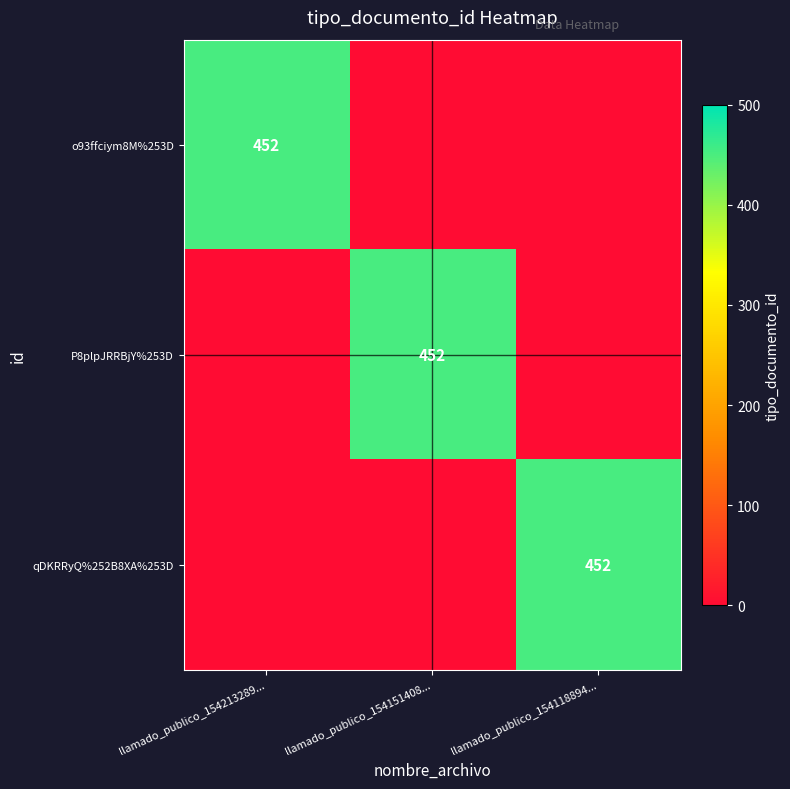

True or false: o93ffciym8M%253D has a value of 812 at llamado_publico_154213289....

False